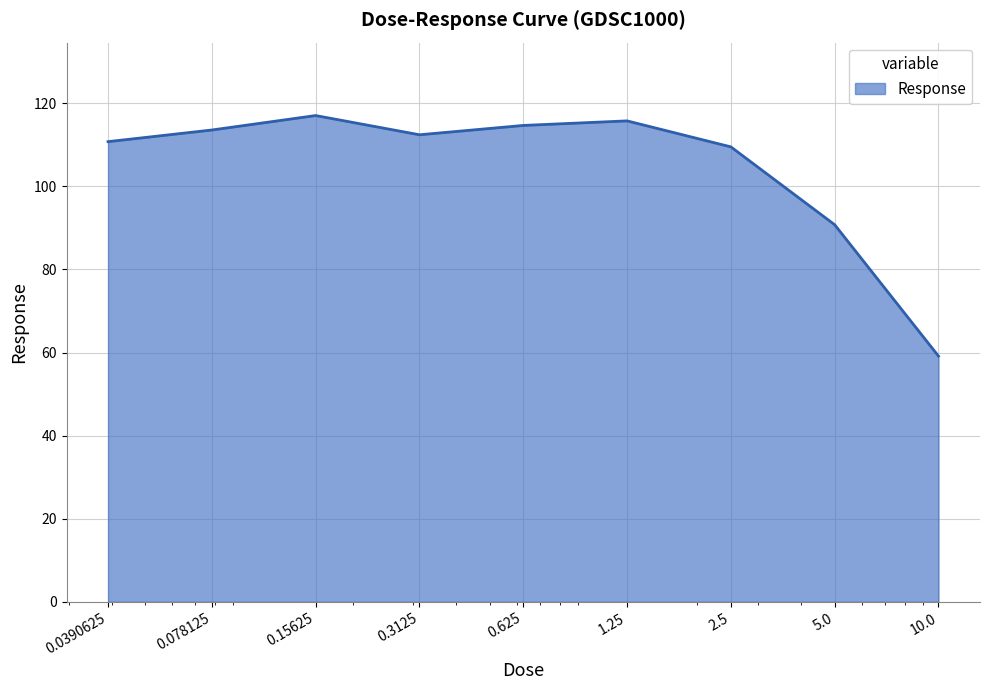

What is the greatest value displayed?

117.1